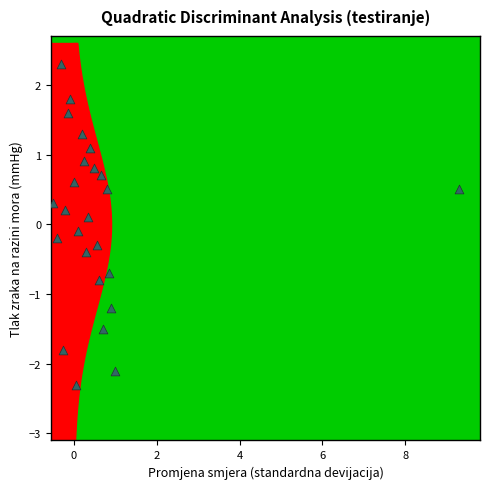

What is the range of Y values (max minus min)?

4.6